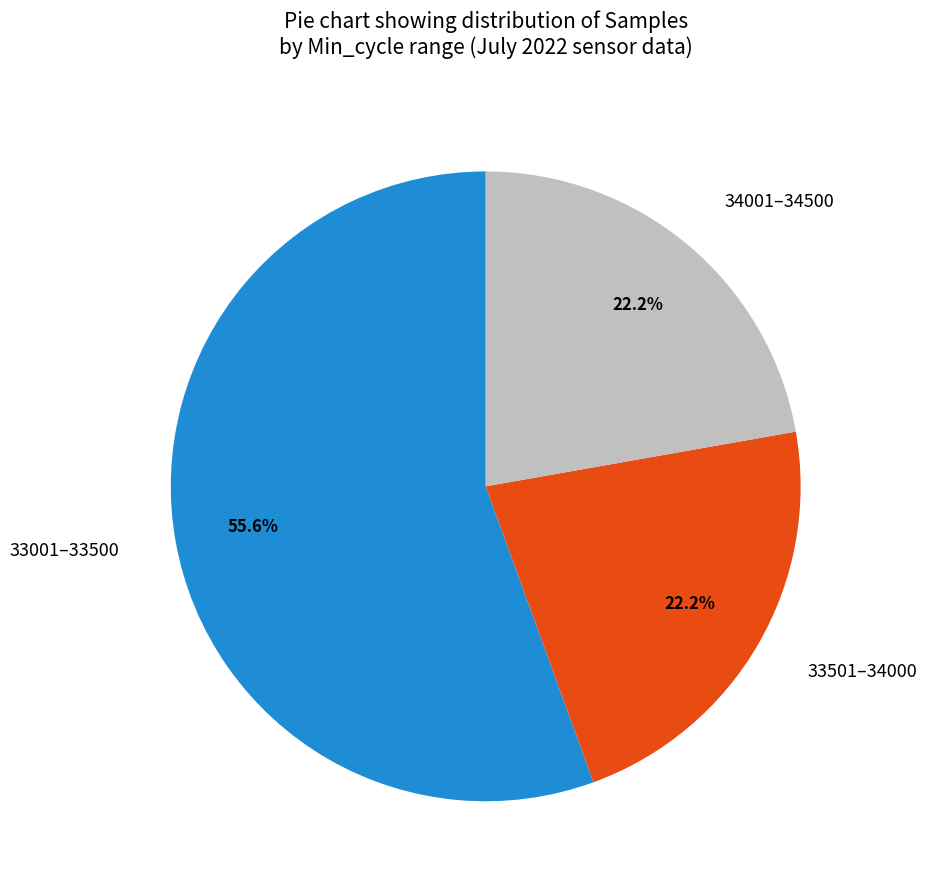

Is there a majority slice in this chart?

Yes